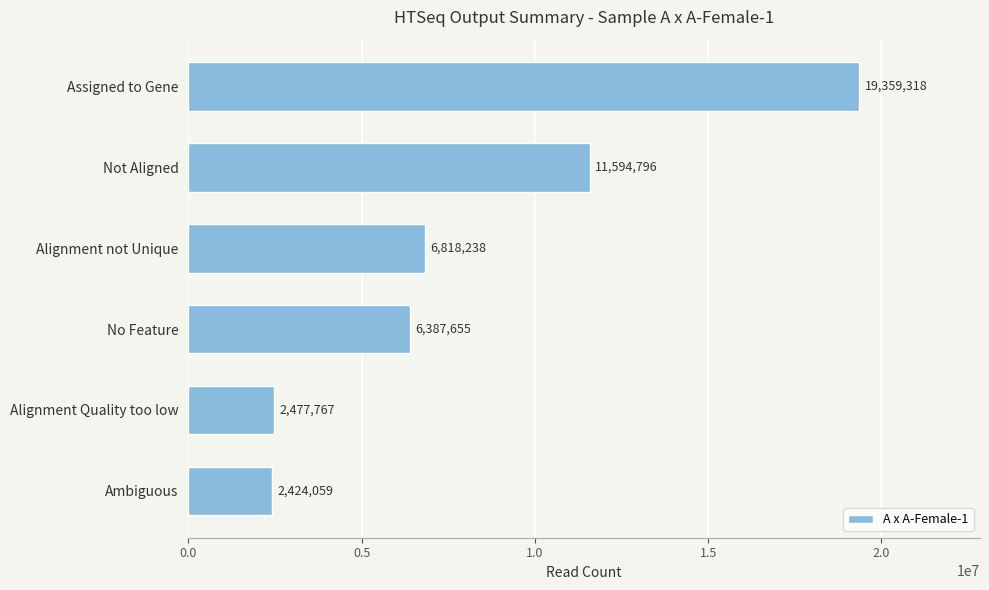

What is the difference between the values at Not Aligned and Ambiguous?

9170737